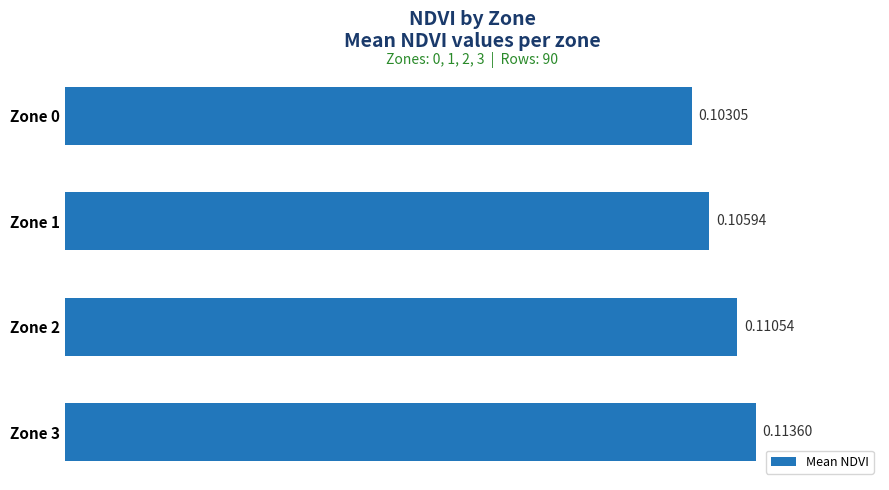

Which has a higher value, Zone 2 or Zone 1?

Zone 2